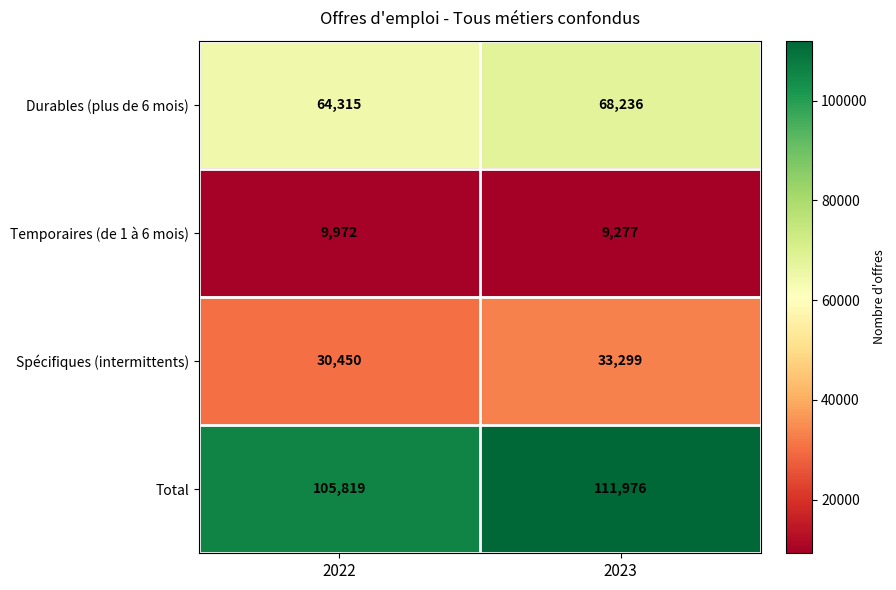

Reading right to left, what are all the values shown in this chart?

Durables (plus de 6 mois): 2023=68236	2022=64315
Temporaires (de 1 à 6 mois): 2023=9277	2022=9972
Spécifiques (intermittents): 2023=33299	2022=30450
Total: 2023=111976	2022=105819